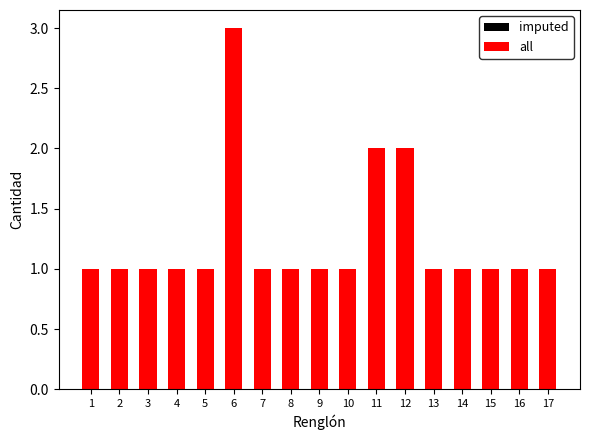

How many values in the imputed series exceed 1?

3